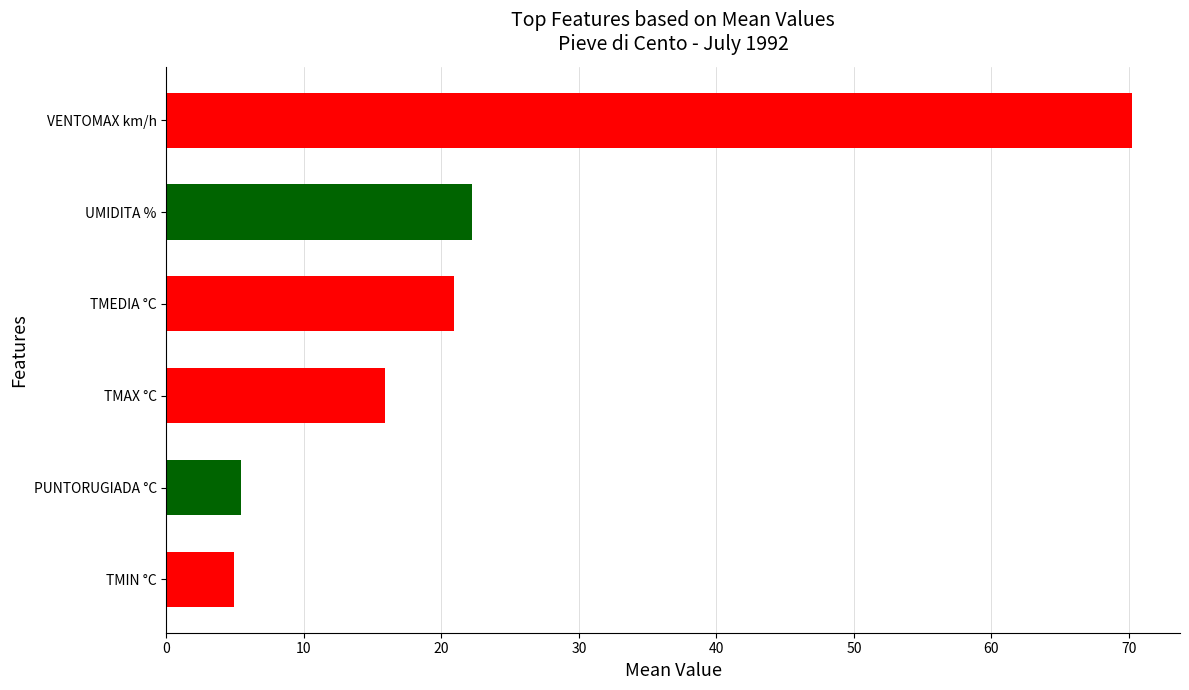

True or false: the data shows 4.9 at TMIN °C.

True